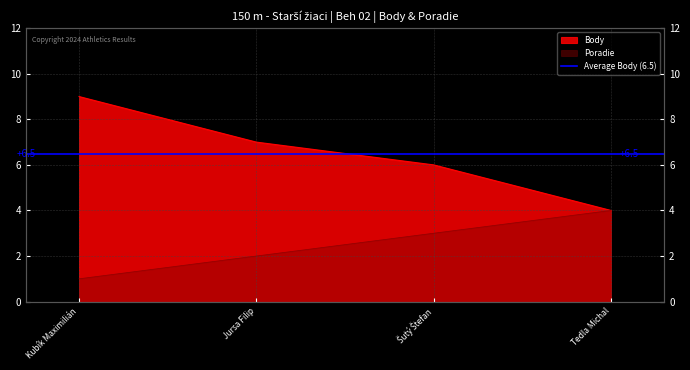

Which series has the widest spread of values?

Body